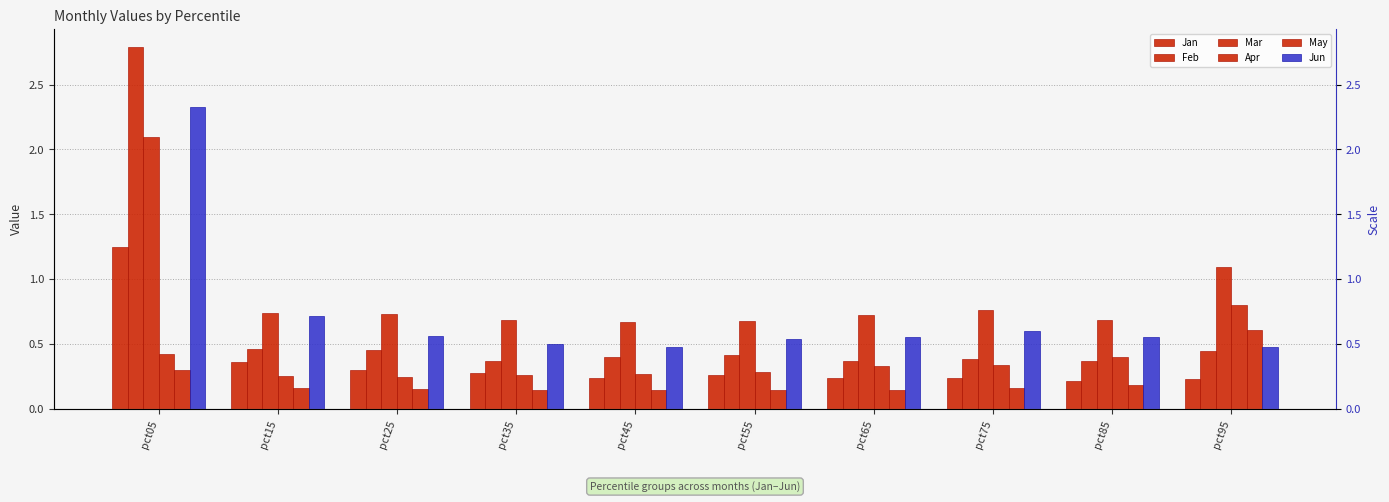

List the series in order of their peak value, lowest first.

May, Apr, Jan, Mar, Jun, Feb